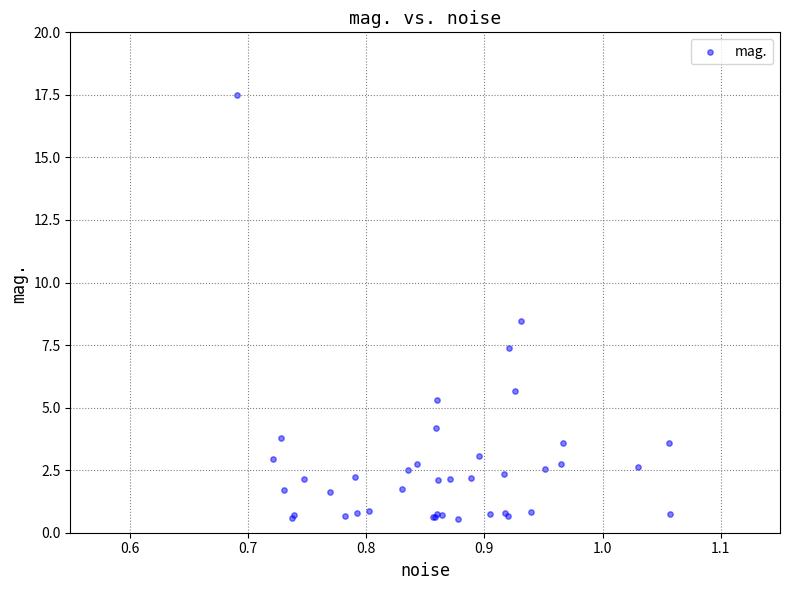

What Y value in the scatter plot is closest to 9?

8.5